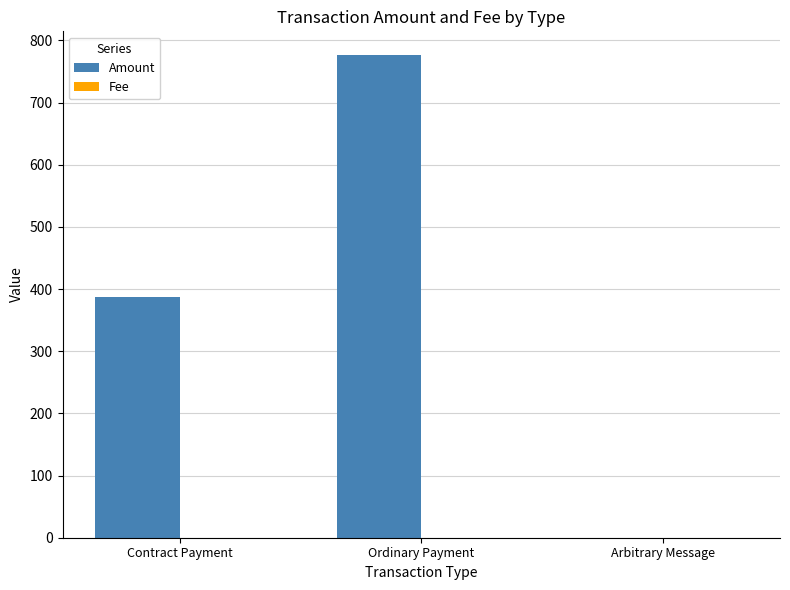

True or false: Amount has a value of 775.9 at Ordinary Payment.

True